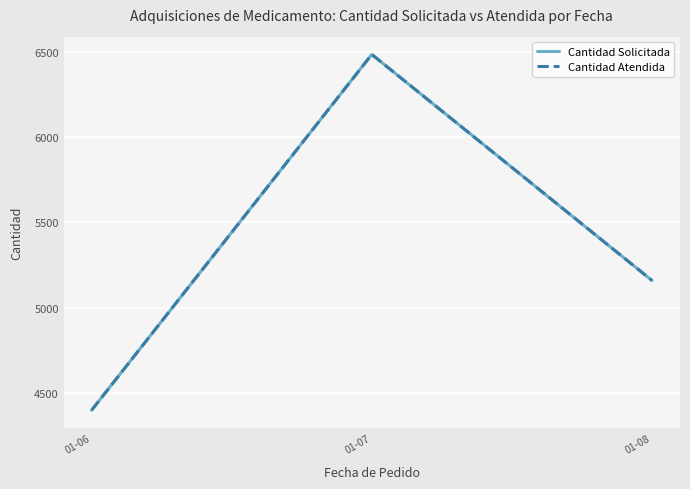

Does the chart have visible grid lines?

Yes